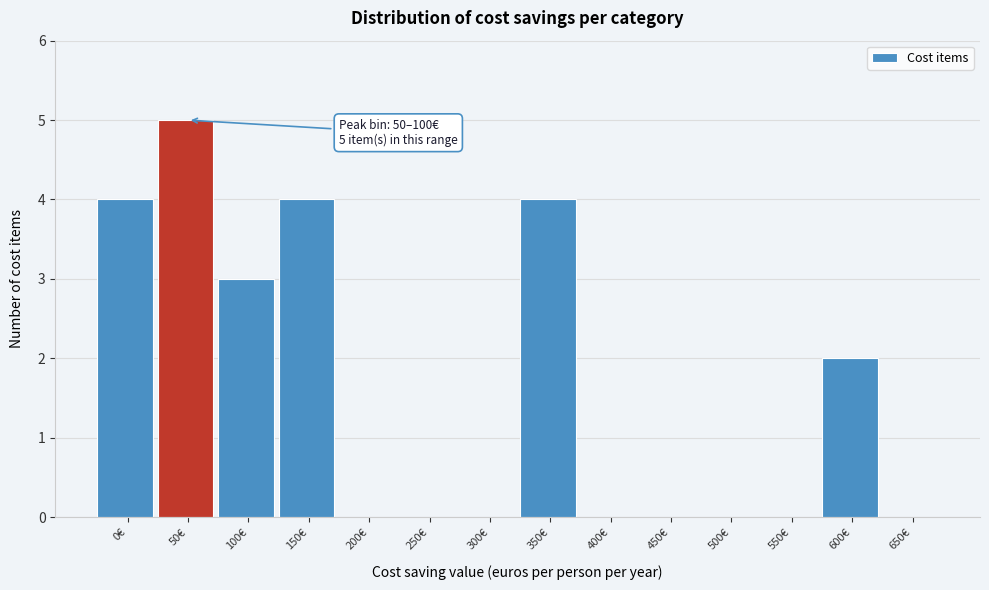

Reading left to right, list all the values displayed in this chart.

0€=4	50€=5	100€=3	150€=4	200€=0	250€=0	300€=0	350€=4	400€=0	450€=0	500€=0	550€=0	600€=2	650€=0